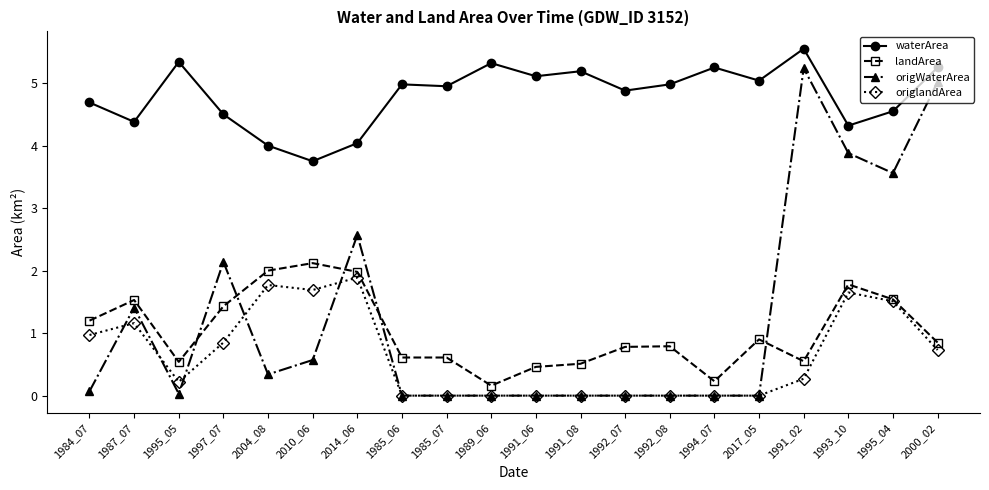

Which category has the highest value in the waterArea series?

1991_02